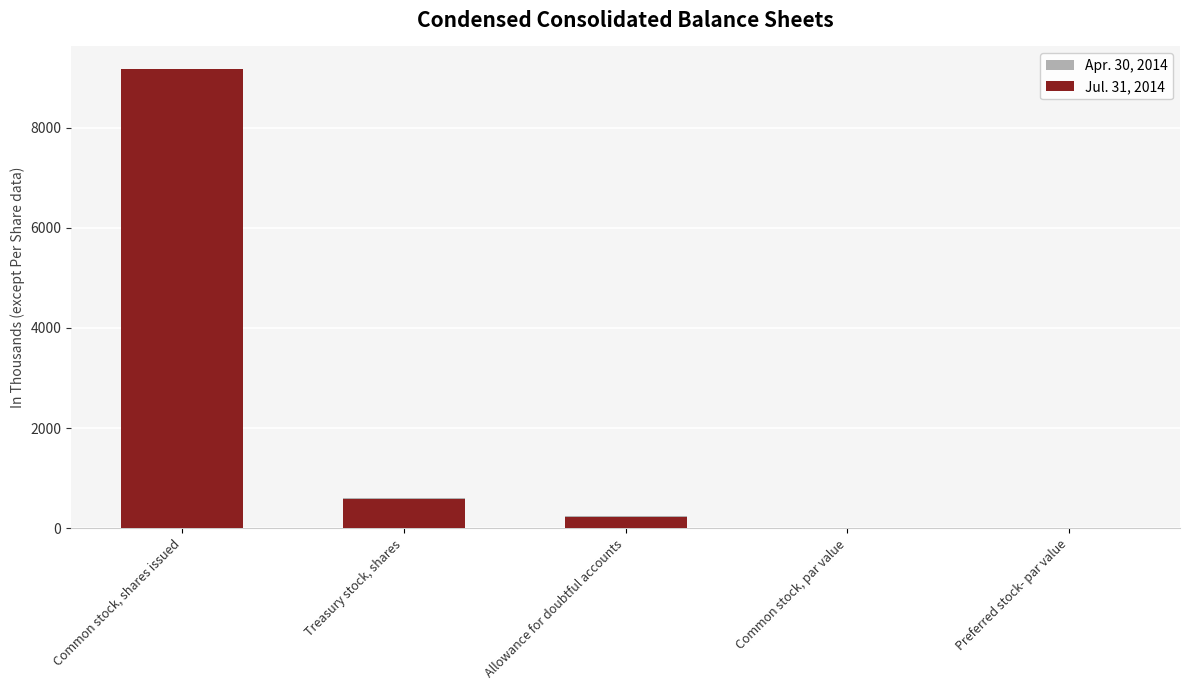

List the series in order of their peak value, lowest first.

Apr. 30, 2014, Jul. 31, 2014